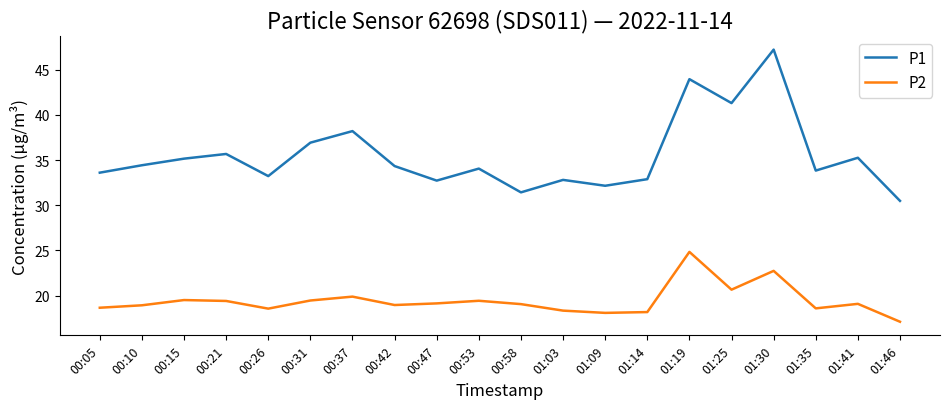

Rank the series at 00:37 from highest to lowest value.

P1, P2